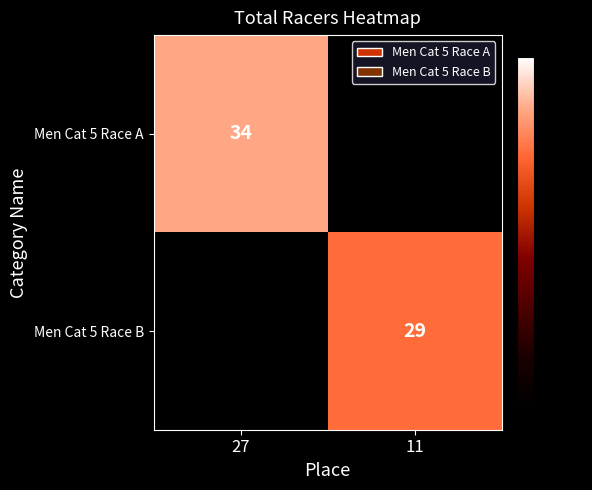

The Men Cat 5 Race B series shows 29 at 11. True or false?

True